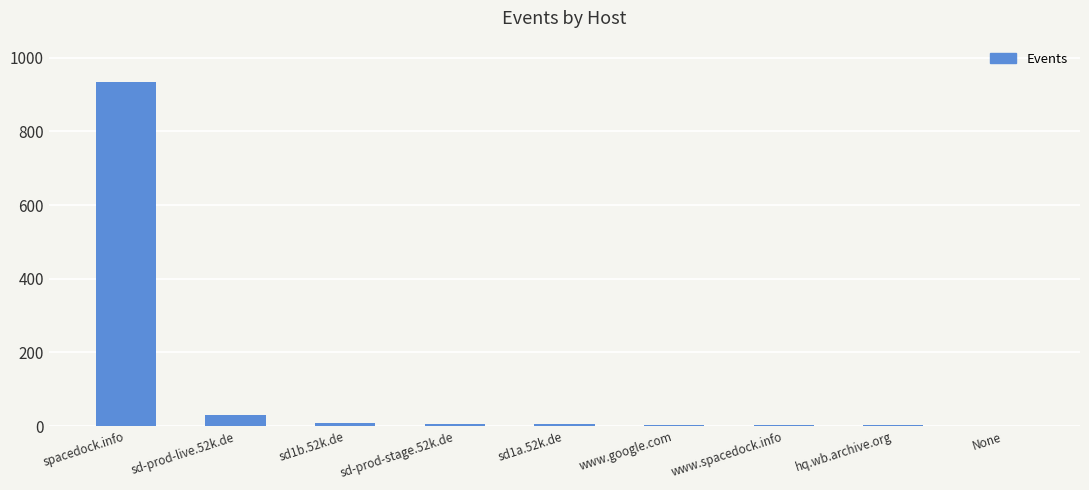

Is it true that the value at sd1b.52k.de is 9?

True